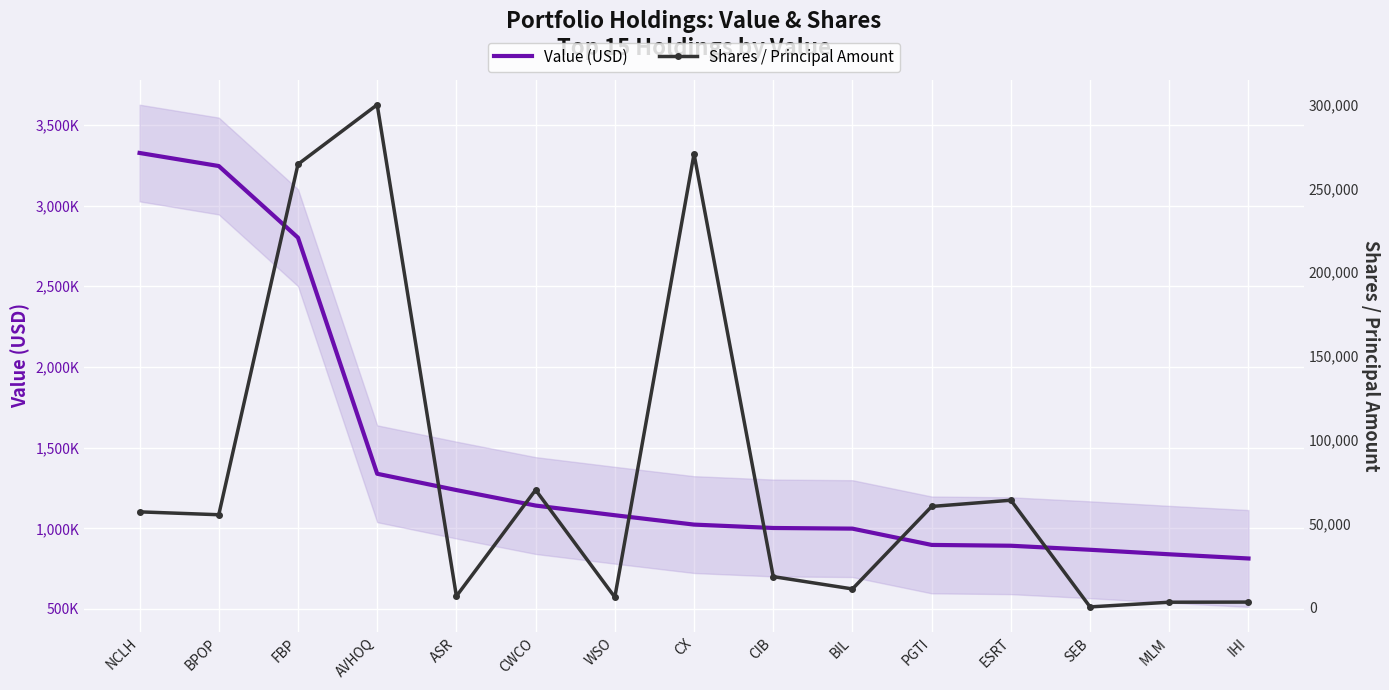

What position from the right is AVHOQ?

12